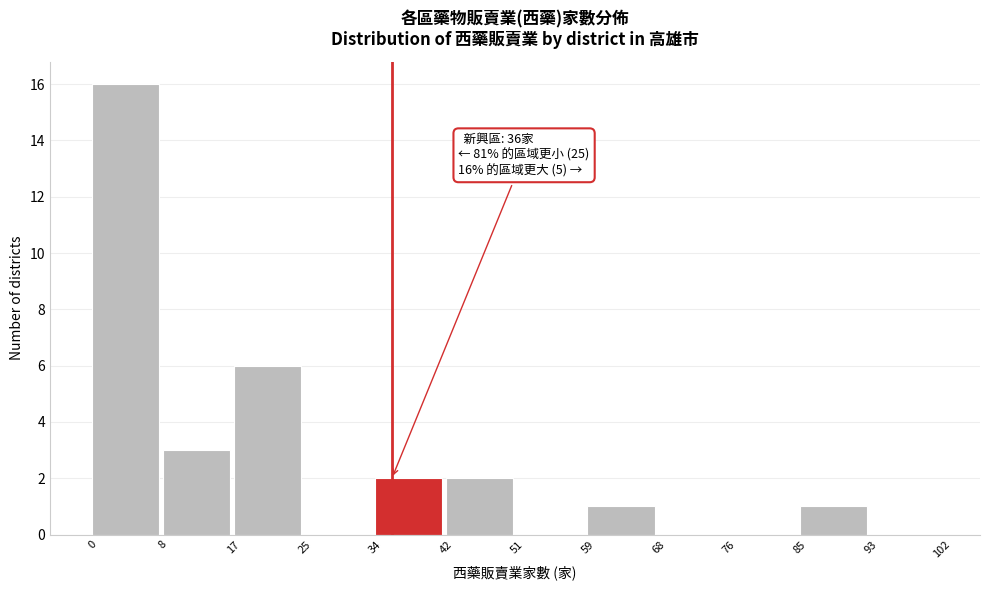

Which range on the x-axis has the tallest bar?

0 to 8